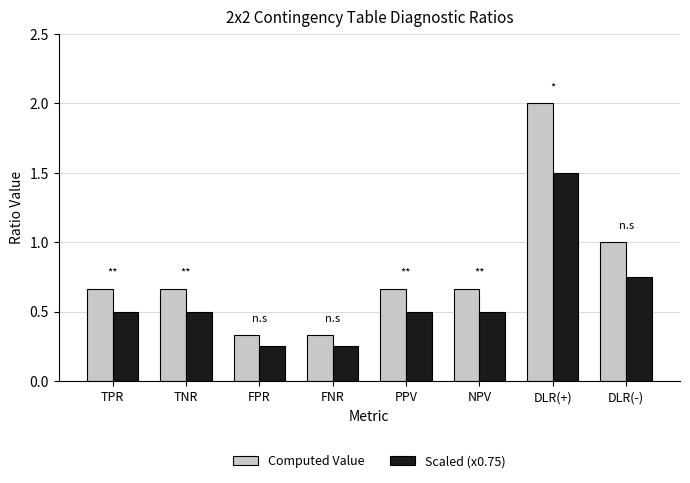

At which label is Computed Value closest to 1?

DLR(-)